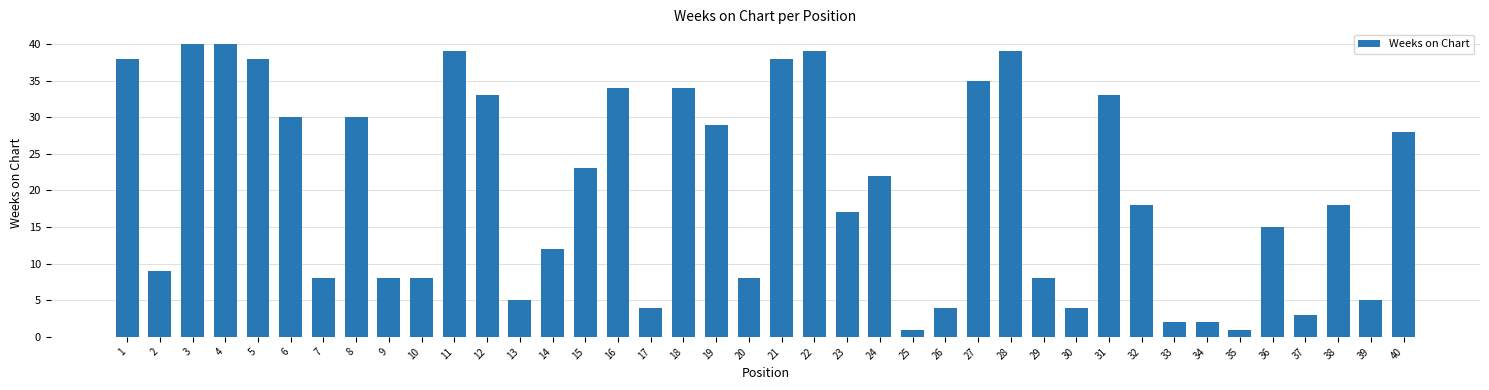

Is it true that the value at 4 is 40?

True